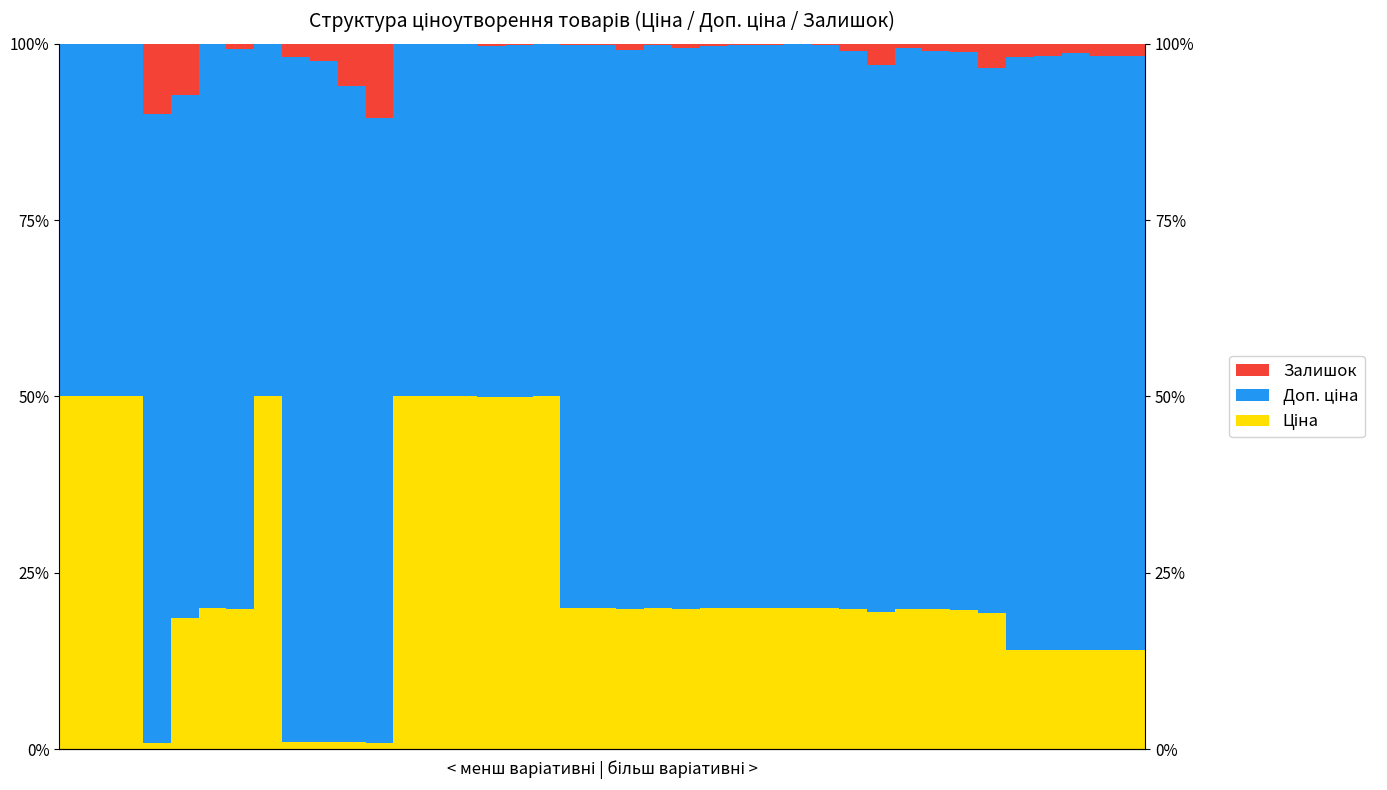

What is the total value across all series at 32?

100.0